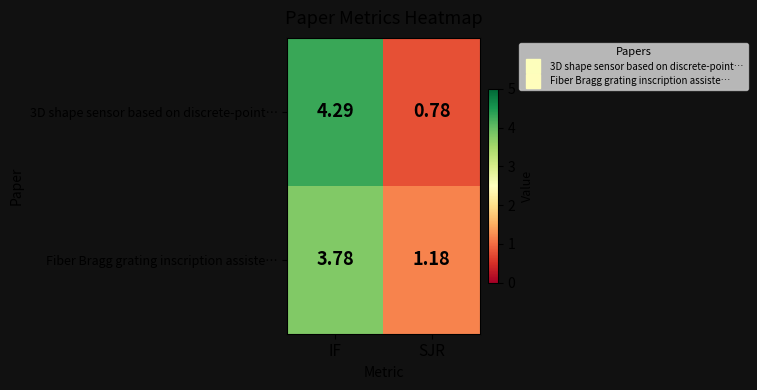

Which label corresponds to the smallest value in the chart?

SJR